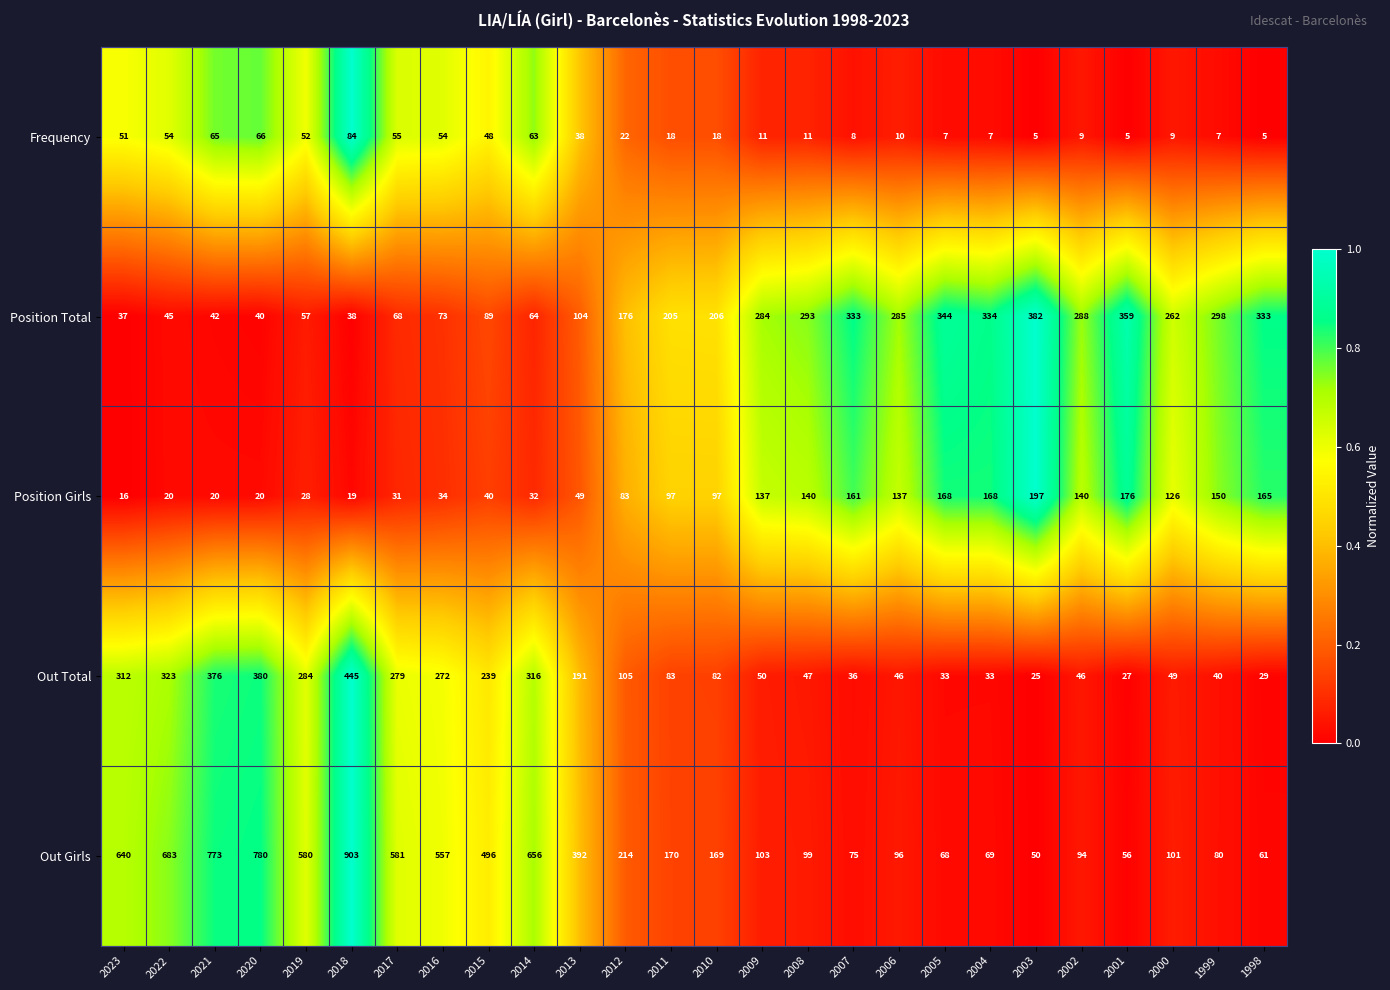

Which category has the highest value in the Frequency series?

2018